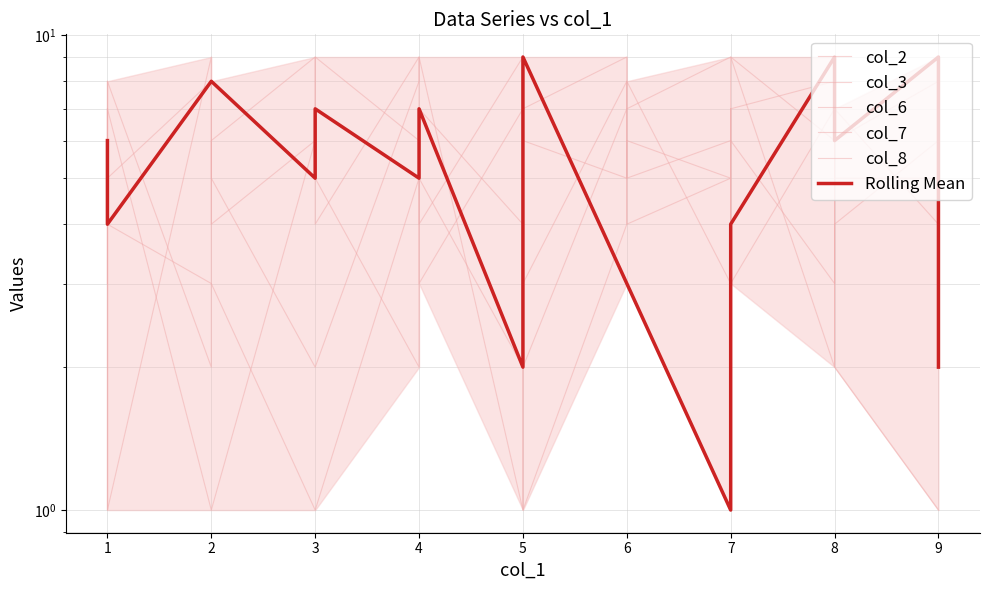

What is the difference between the highest and lowest values at 2?

8